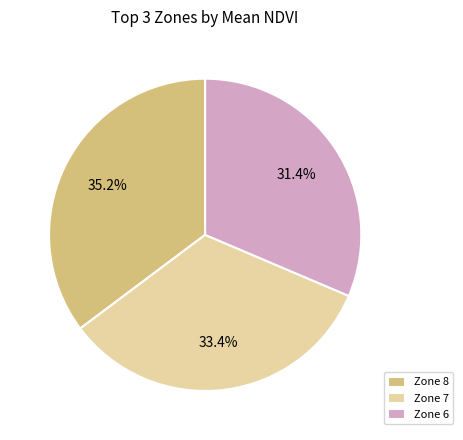

What portion of the pie excludes Zone 8?

64.8%